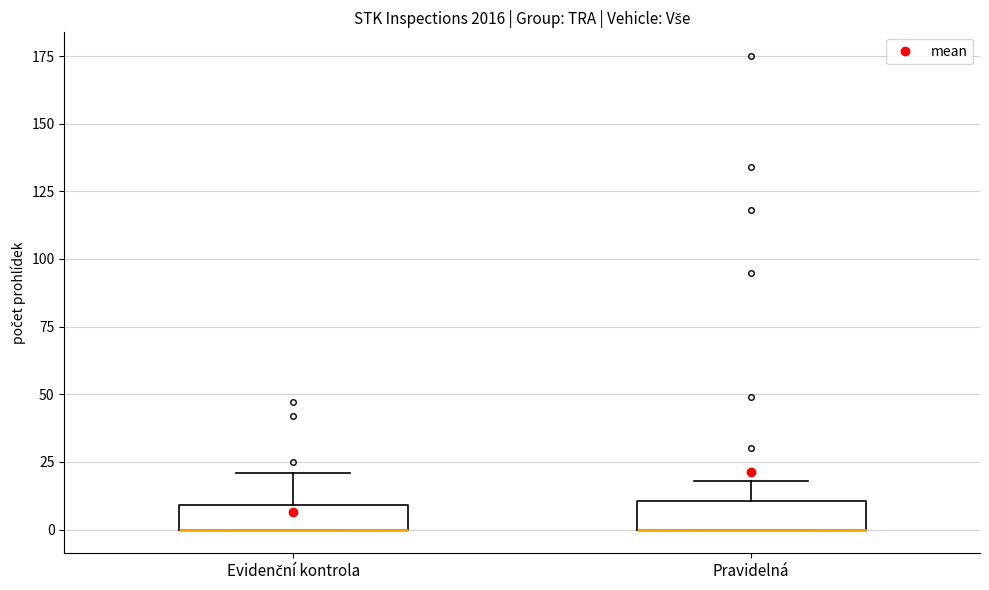

Reading left to right, transcribe this box plot: for each box, give where its median line is, the range the box spans, and where its two whiskers end, as read against the y-axis. The values are not printed on the chart, so give them approximately, as read against the axis.

Evidenční kontrola: median 0 (drawn on the box's lower edge), box 0 to 10, whiskers 0 to 20
Pravidelná: median 0 (drawn on the box's lower edge), box 0 to 10, whiskers 0 to 20